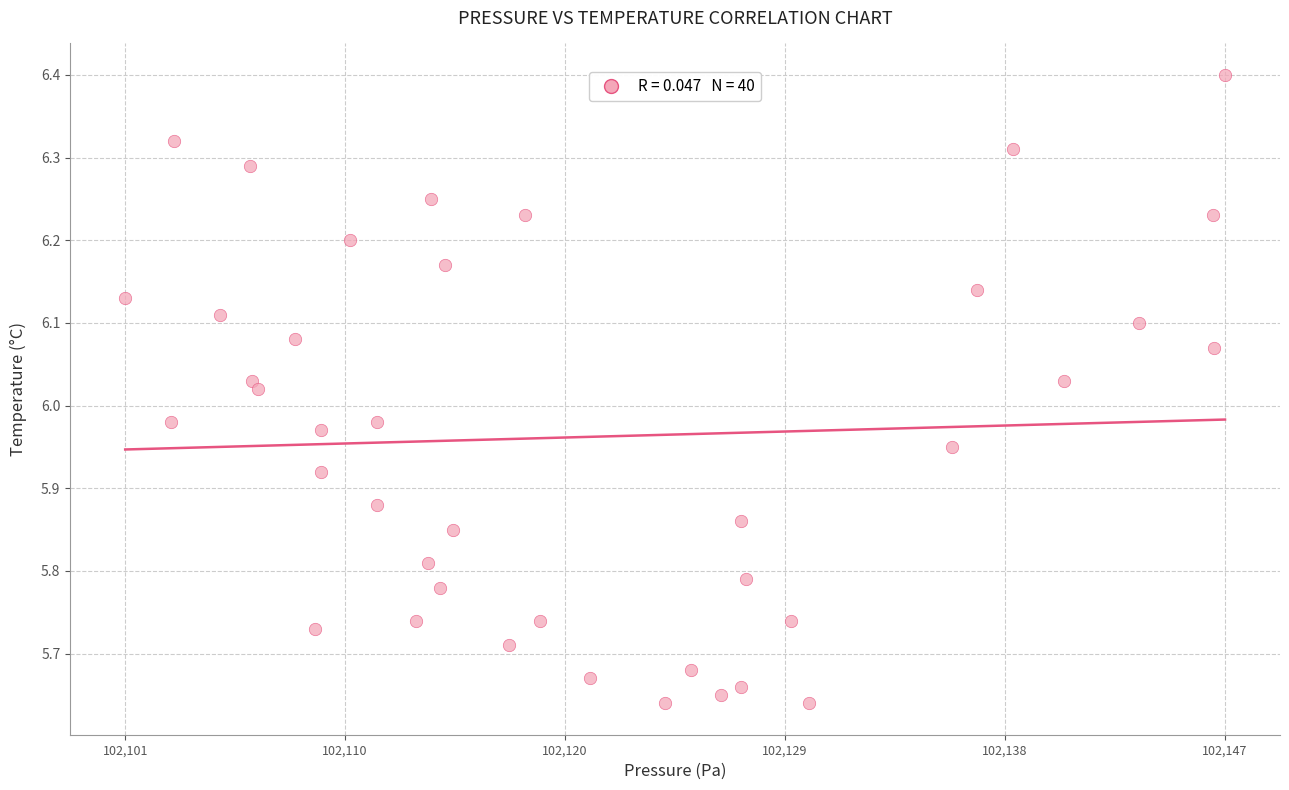

What is the range of Y values (max minus min)?

0.8